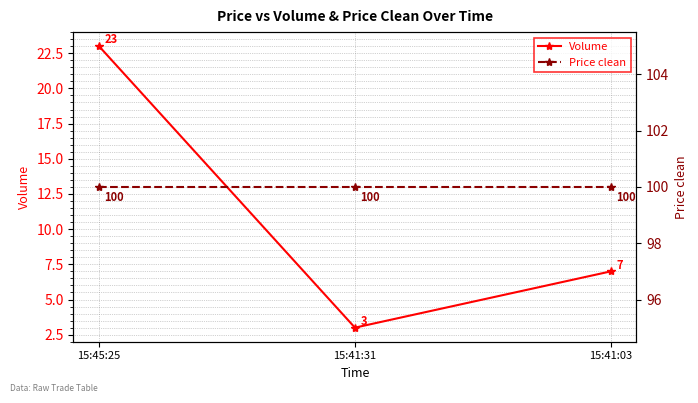

Count the number of data series in this chart.

2